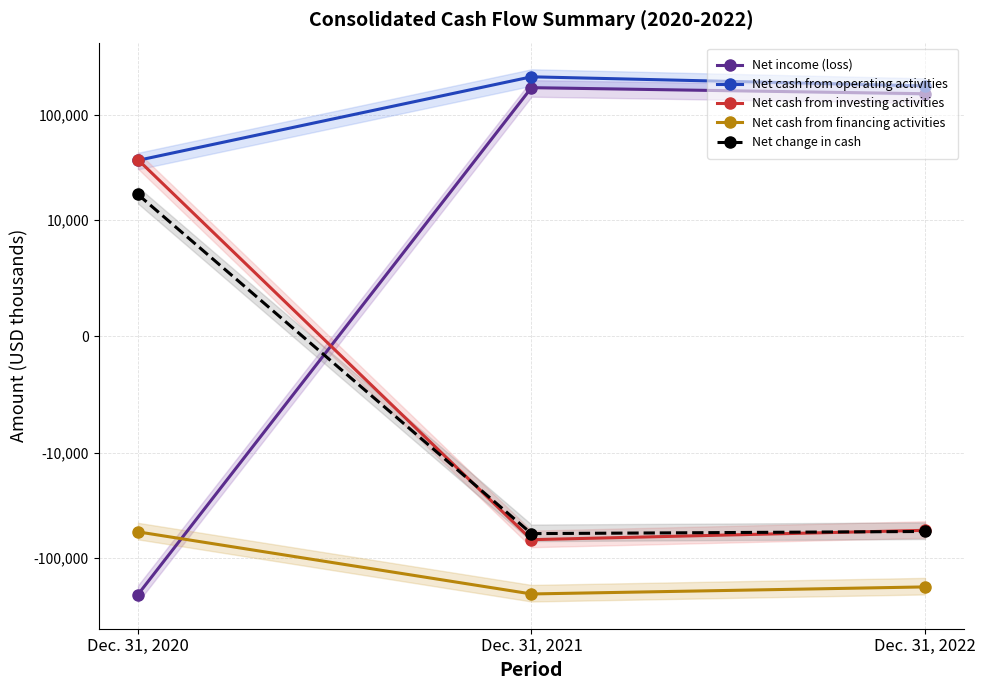

Rank the categories by Net change in cash value from highest to lowest.

Dec. 31, 2020, Dec. 31, 2022, Dec. 31, 2021